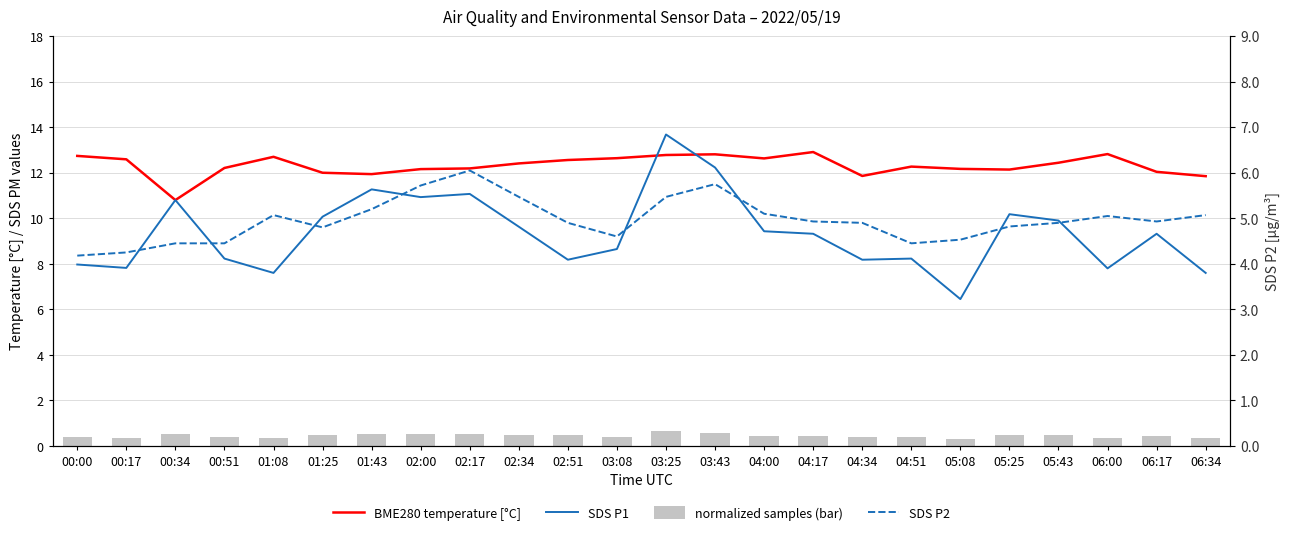

Reading left to right, what are all the values shown in this chart?

BME280 temperature [°C]: 12.7	12.6	10.8	12.2	12.7	12.0	11.9	12.2	12.2	12.4	12.6	12.6	12.8	12.8	12.6	12.9	11.9	12.3	12.2	12.1	12.4	12.8	12.0	11.8
SDS P1: 8.0	7.8	10.8	8.2	7.6	10.1	11.3	10.9	11.1	9.6	8.2	8.7	13.7	12.2	9.4	9.3	8.2	8.2	6.5	10.2	9.9	7.8	9.3	7.6
normalized samples (bar): 0.4	0.4	0.5	0.4	0.4	0.5	0.5	0.5	0.5	0.5	0.5	0.4	0.7	0.6	0.5	0.4	0.4	0.4	0.3	0.5	0.5	0.4	0.4	0.4
SDS P2: 4.2	4.2	4.5	4.5	5.1	4.8	5.2	5.7	6.0	5.5	4.9	4.6	5.5	5.8	5.1	4.9	4.9	4.5	4.5	4.8	4.9	5.0	4.9	5.1